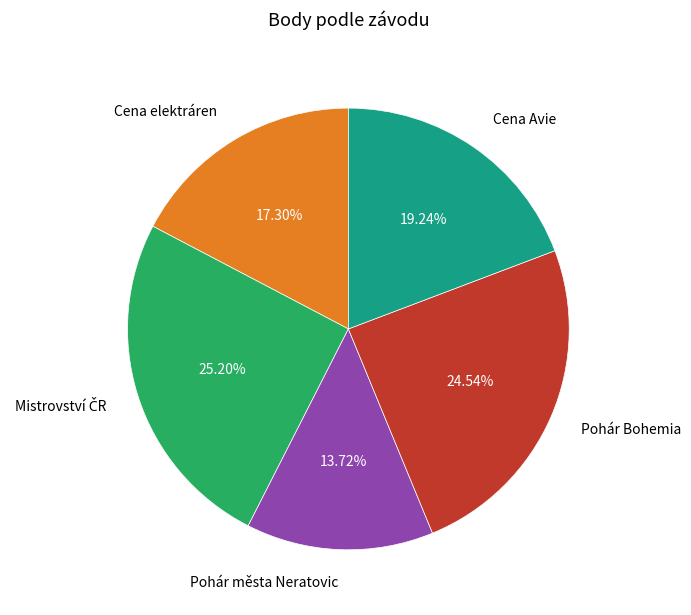

Does Pohár Bohemia represent more than half of the total?

No